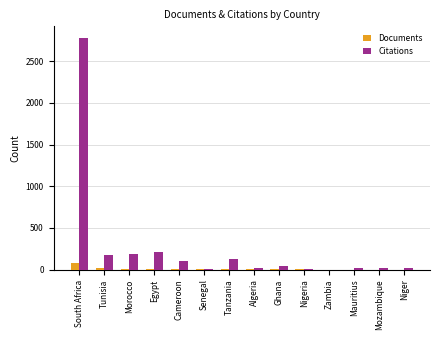

The value of Documents at Cameroon is 3. True or false?

True